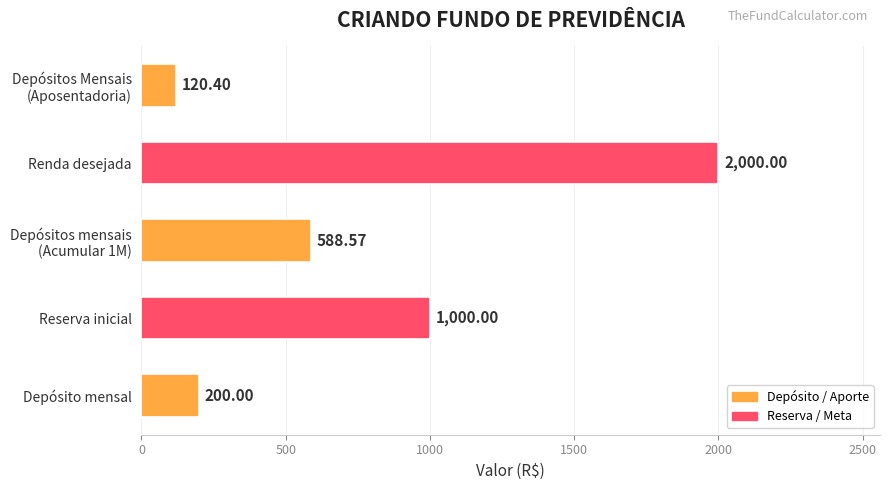

What is the maximum value shown in the chart?

2000.0